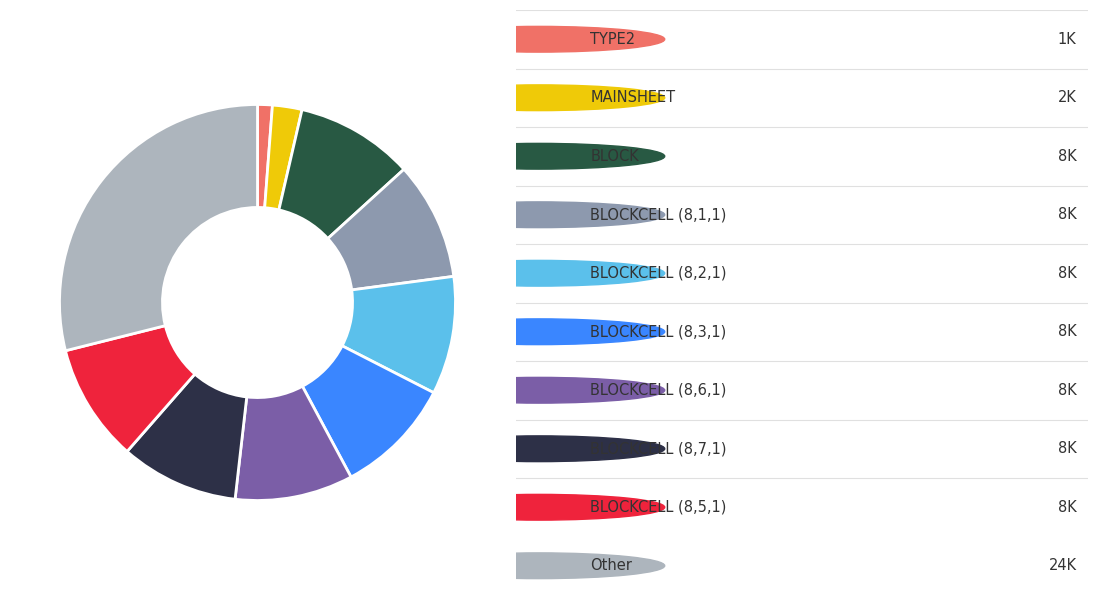

Is there a majority slice in this chart?

No